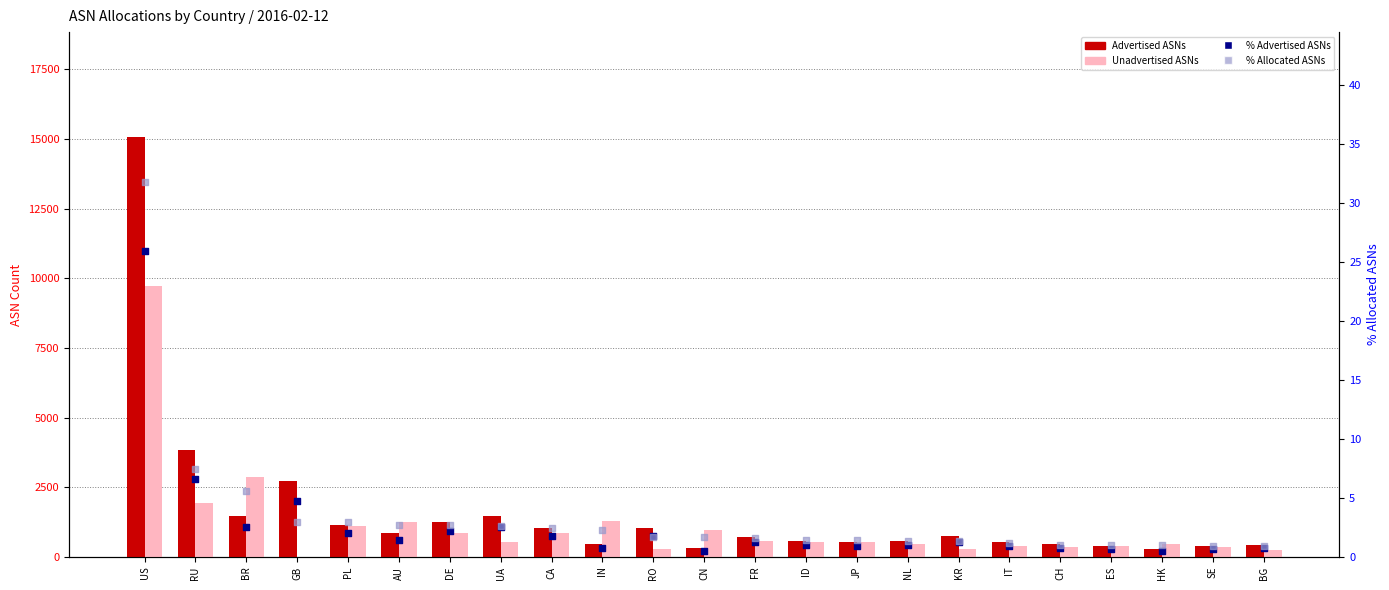

Which series contains the highest Y value?

Advertised ASNs